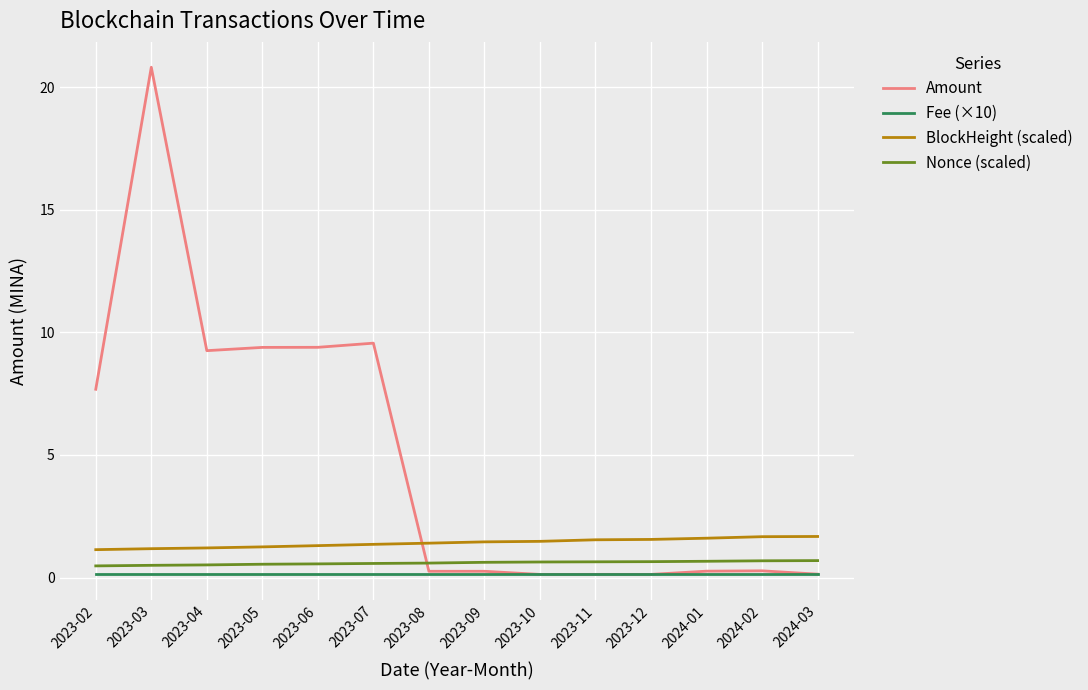

What is the difference between the maximum and second lowest values in the Amount series?

20.7